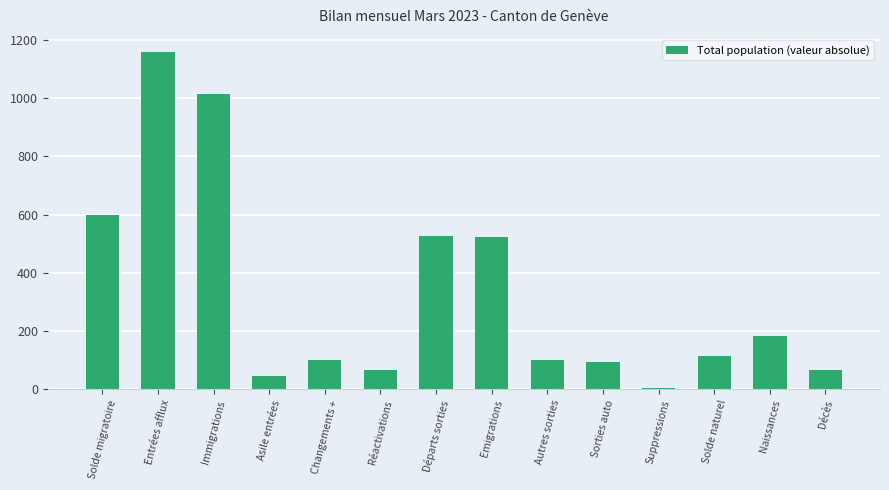

What is the label of the 3rd bar from the right?

Solde naturel